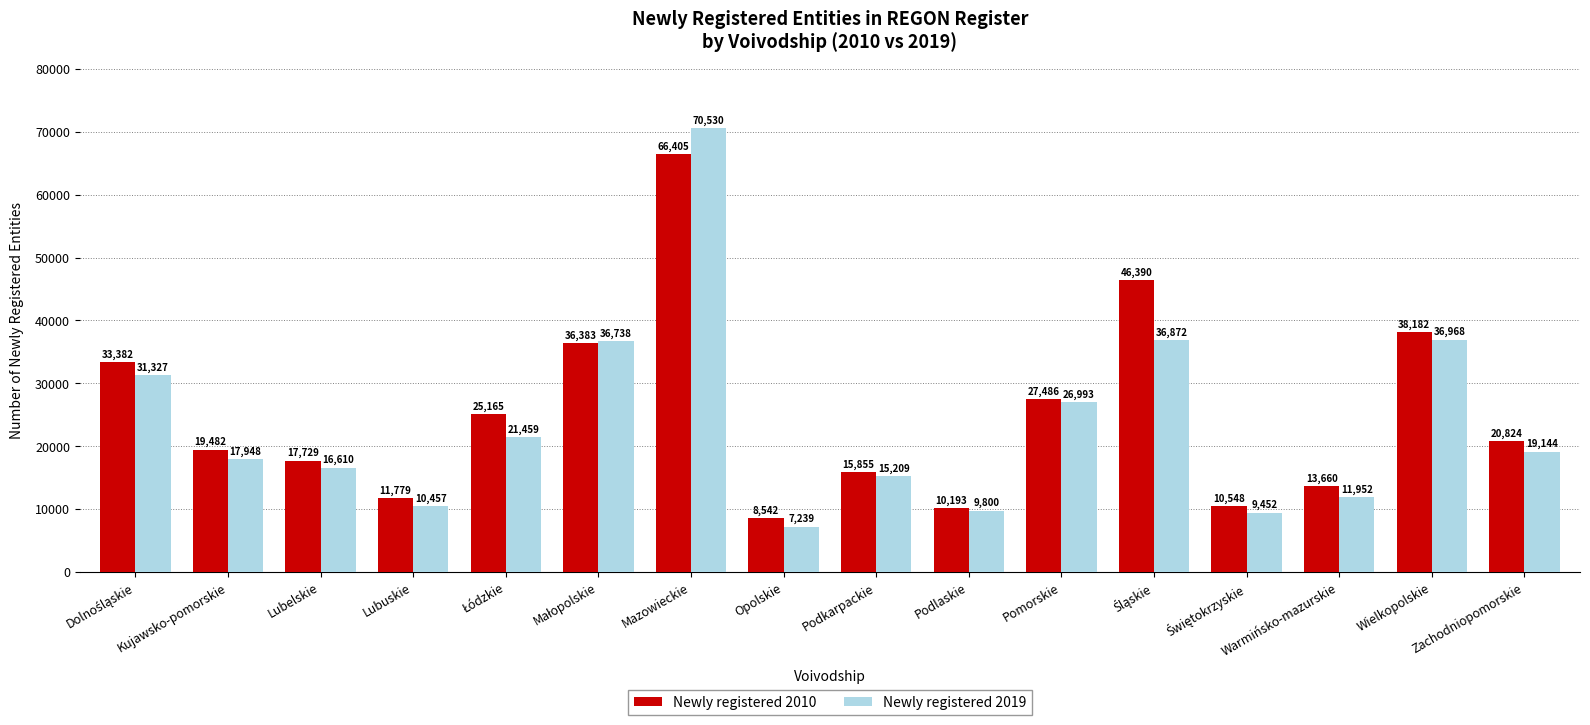

What is the average value of the Newly registered 2010 series?

25125